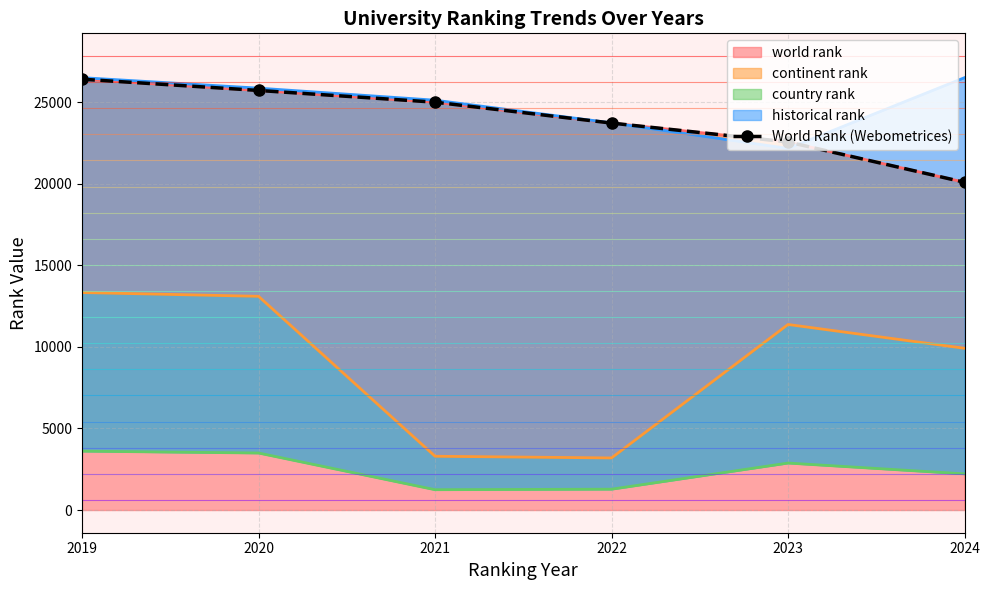

True or false: there are more than 1 points higher than both neighbors.

False